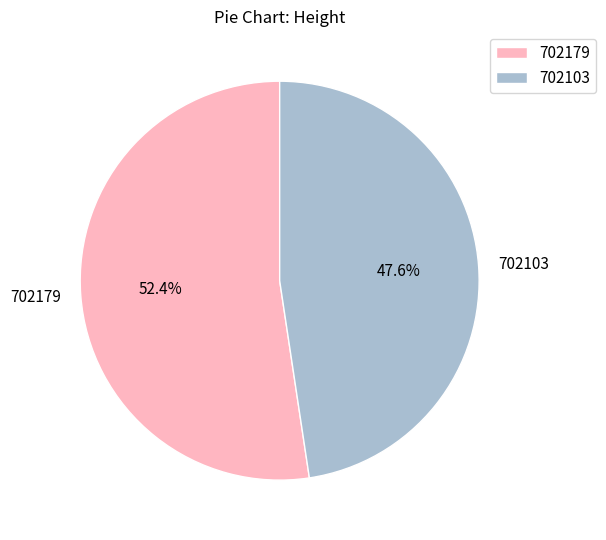

Which has a higher value, 702103 or 702179?

702179